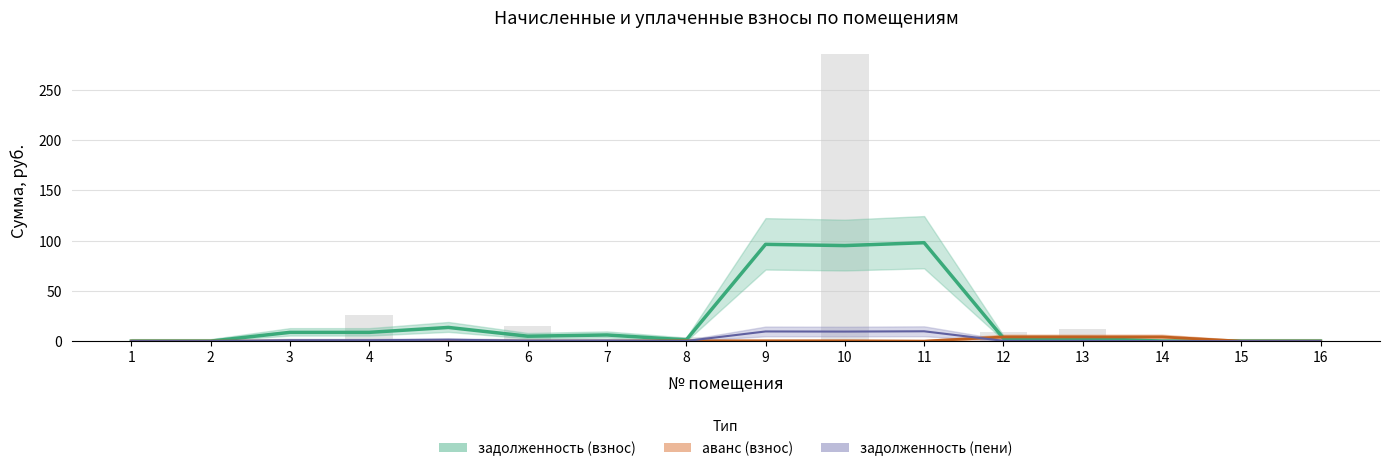

Does the chart contain stacked bars?

No